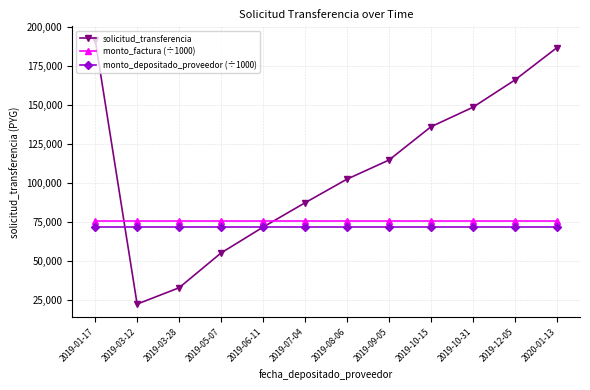

Which series has the widest spread of values?

solicitud_transferencia